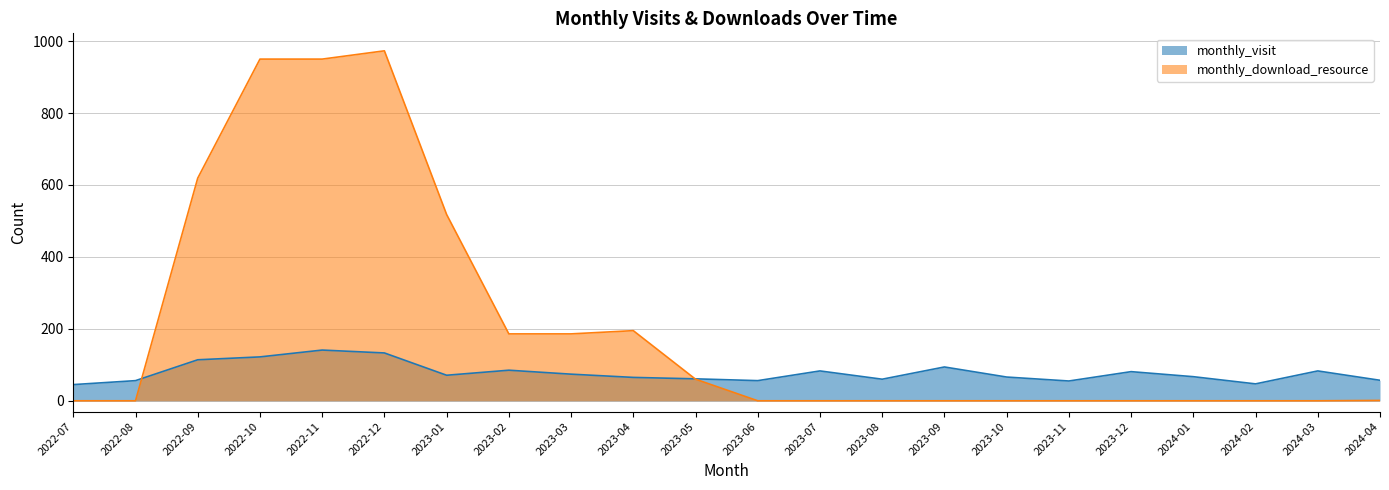

At which category does monthly_download_resource reach its first local peak?

2022-12